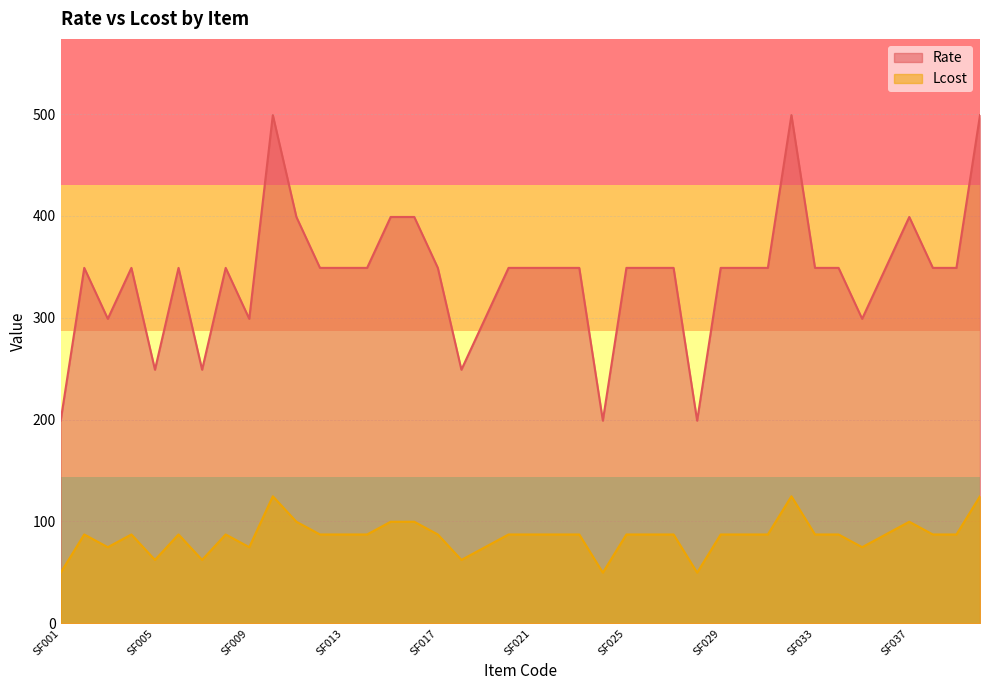

List the series in order of their overall mean, lowest first.

Lcost, Rate